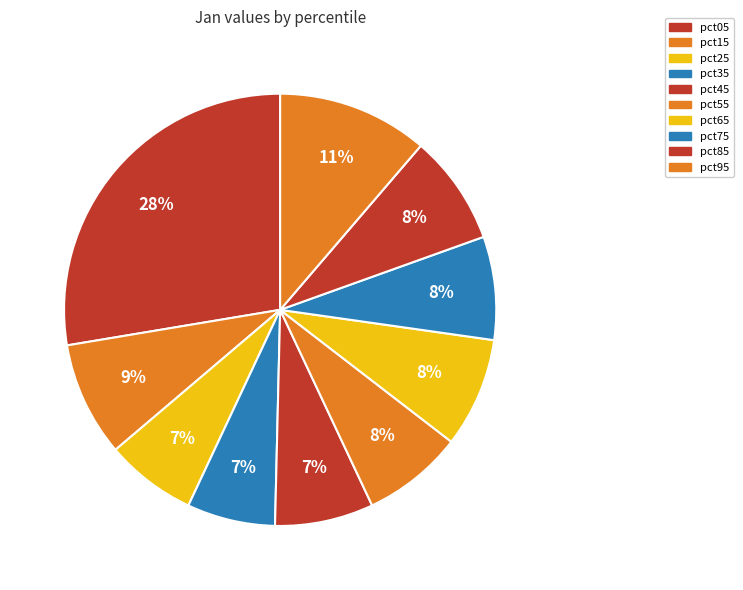

True or false: pct45 accounts for 7% of the total.

True